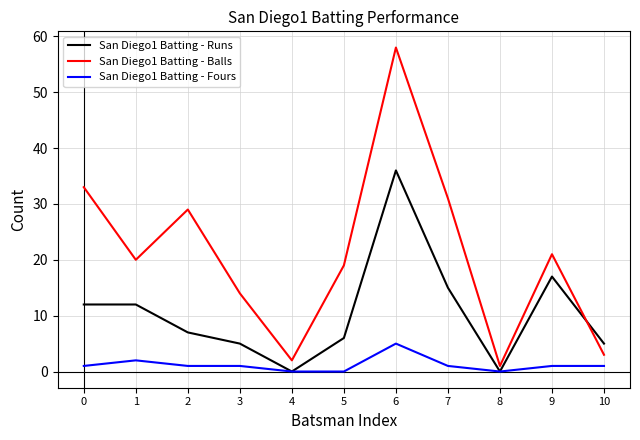

Does the chart have visible grid lines?

Yes